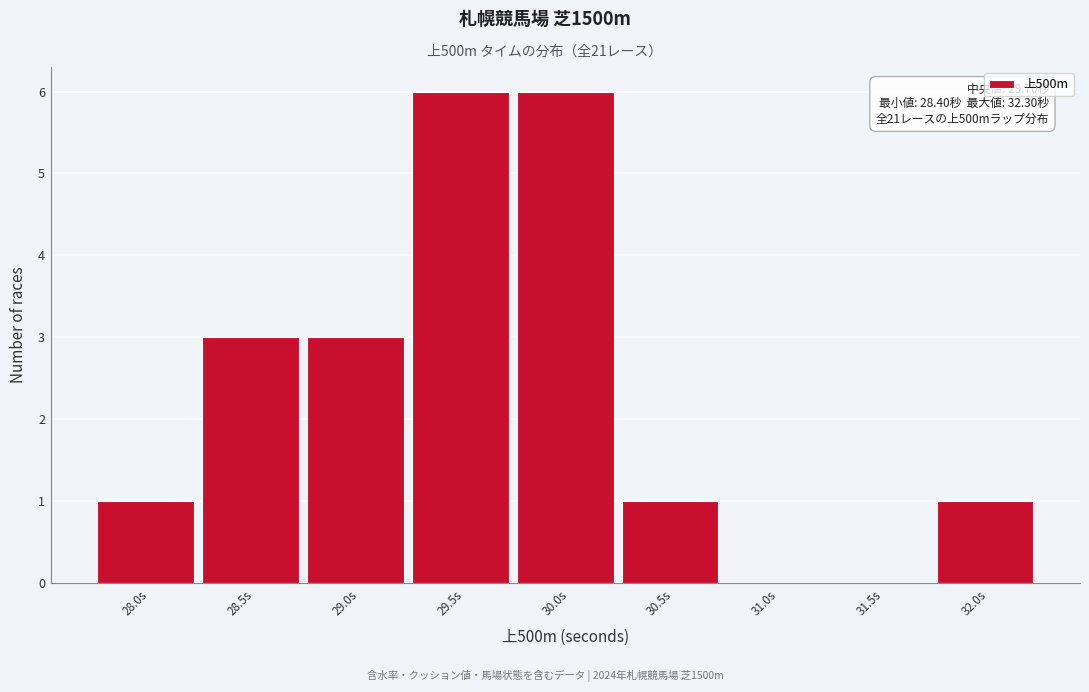

Reading right to left, list all the values displayed in this chart.

32.0s=1	31.5s=0	31.0s=0	30.5s=1	30.0s=6	29.5s=6	29.0s=3	28.5s=3	28.0s=1